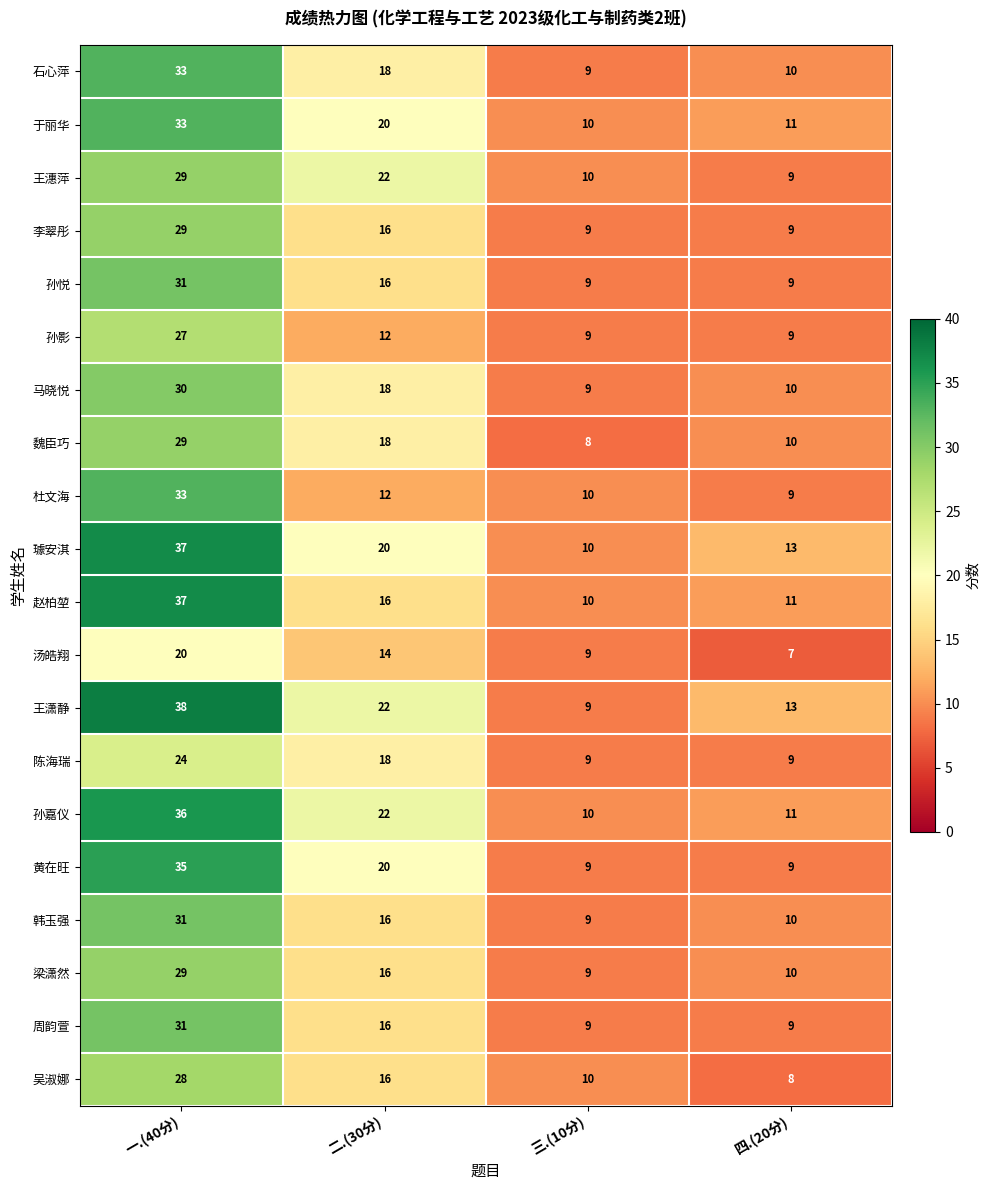

At which category is the sum across all series the highest?

一.(40分)